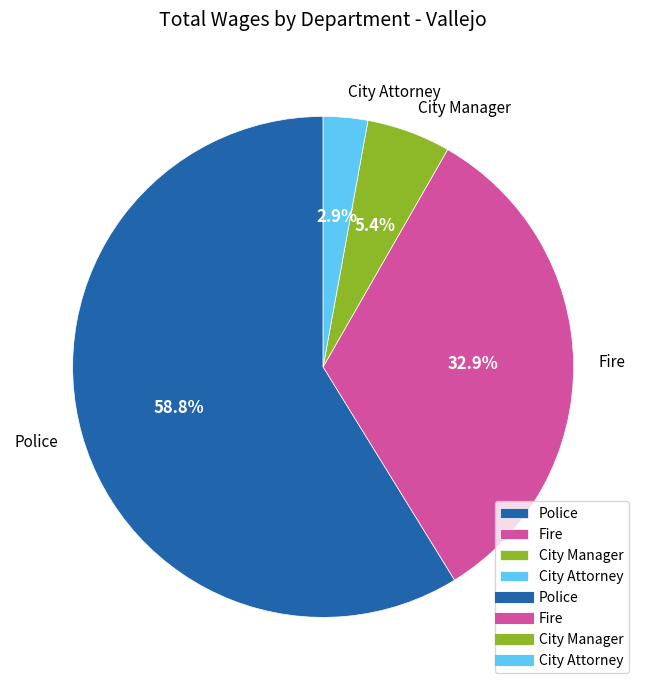

Which category has the smallest portion of the pie?

City Attorney